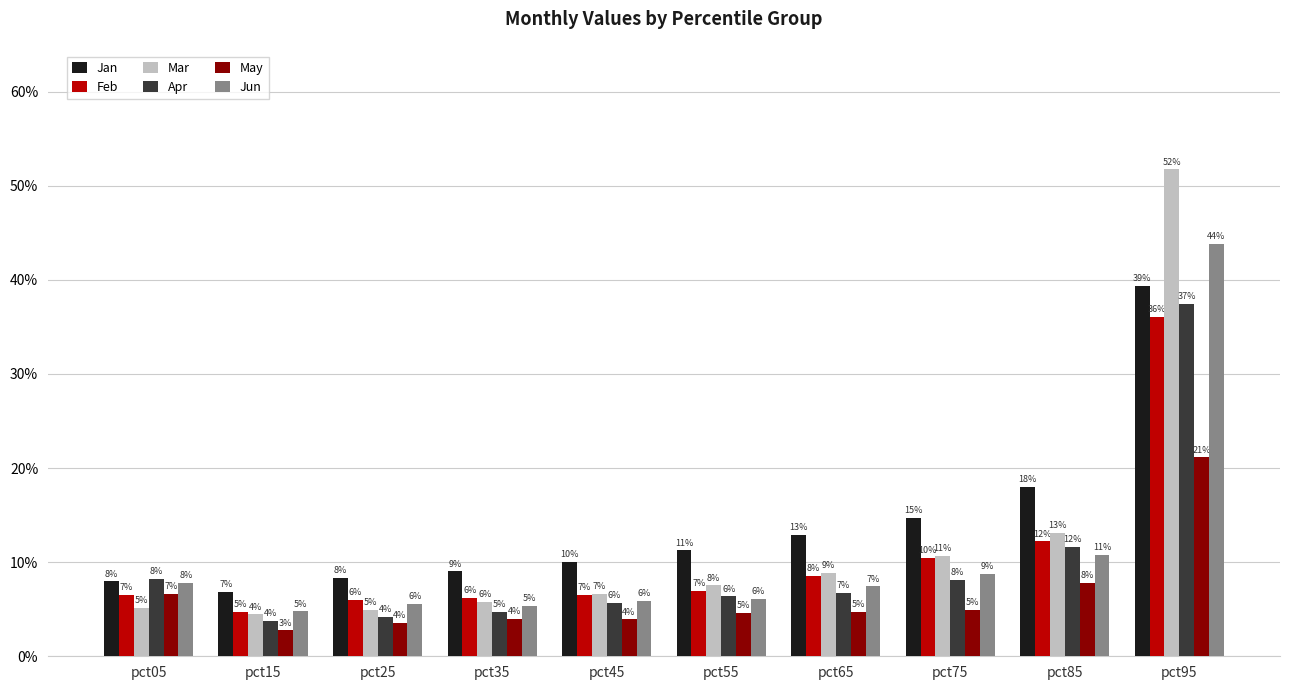

Which series has the widest spread of values?

Mar